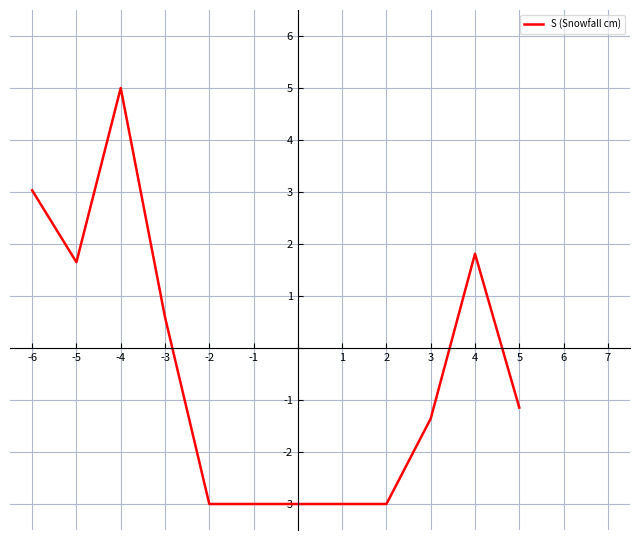

Reading left to right, list all the values displayed in this chart.

3.0	1.7	5.0	0.6	-3.0	-3.0	-3.0	-3.0	-3.0	-1.4	1.8	-1.1